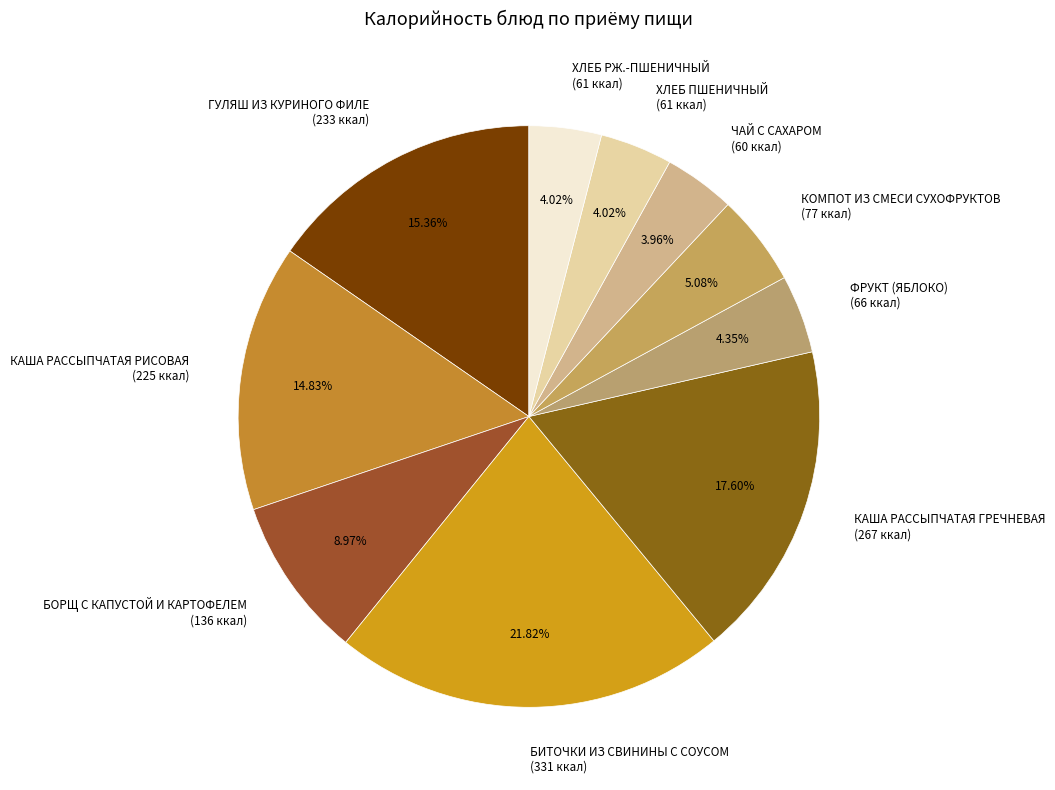

Is the sum of ХЛЕБ ПШЕНИЧНЫЙ (61 ккал) and ХЛЕБ РЖ.-ПШЕНИЧНЫЙ (61 ккал) greater than half?

No